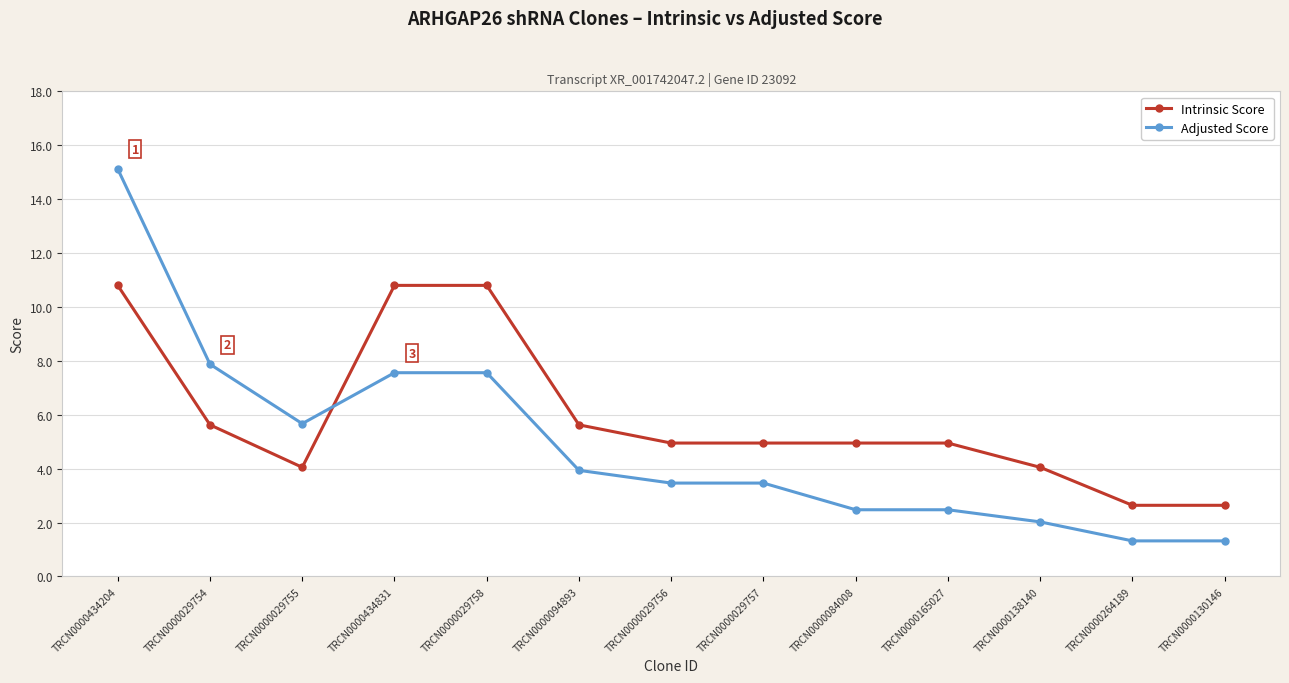

What is the label of the 11th point from the right?

TRCN0000029755